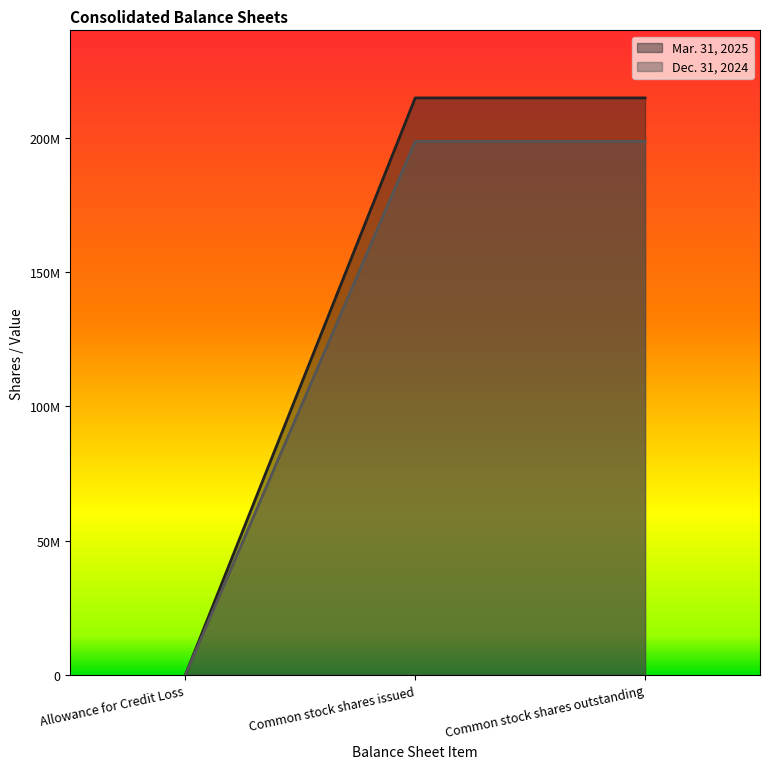

What position from the left is Common stock shares issued?

2